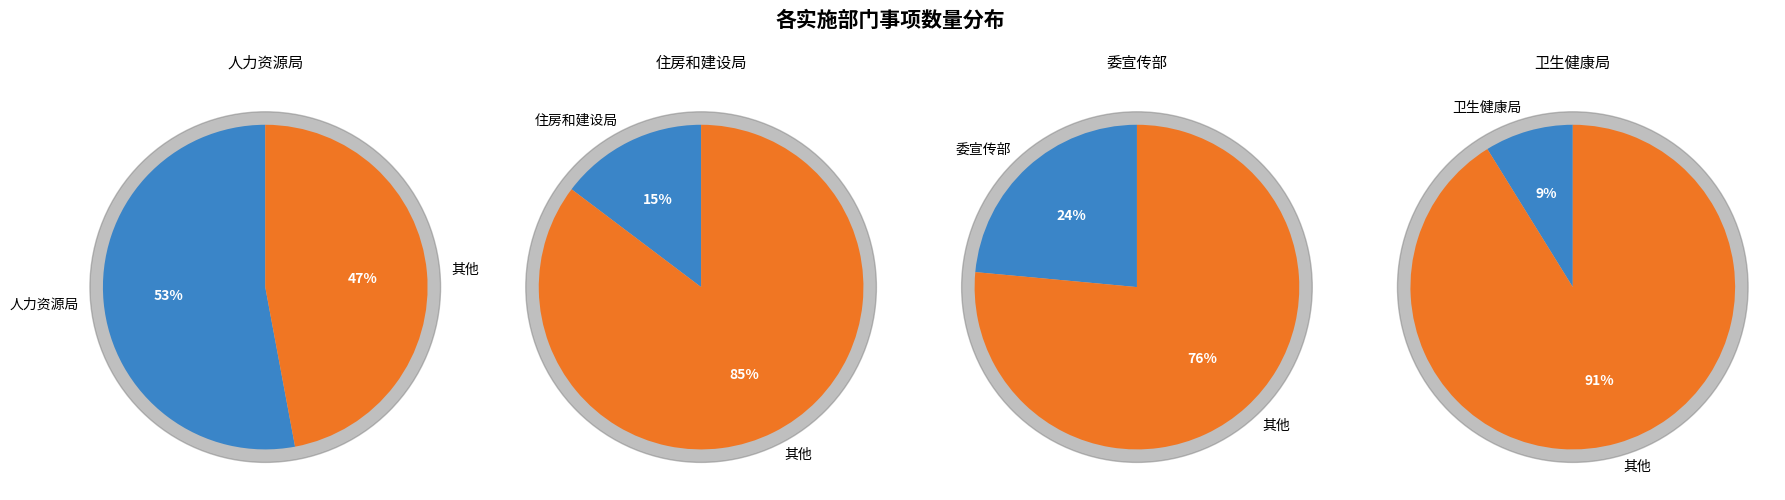

To the nearest percent, what is the difference between the largest and smallest slice percentages?

44%